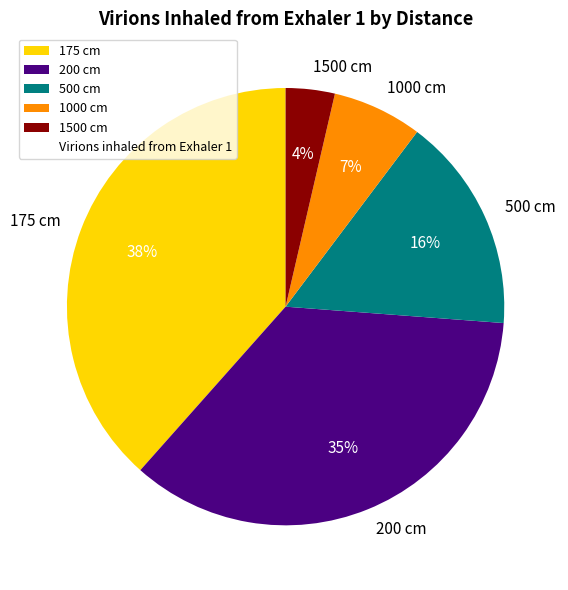

Approximately how many times larger is the value at 200 cm compared to 500 cm?

2.2